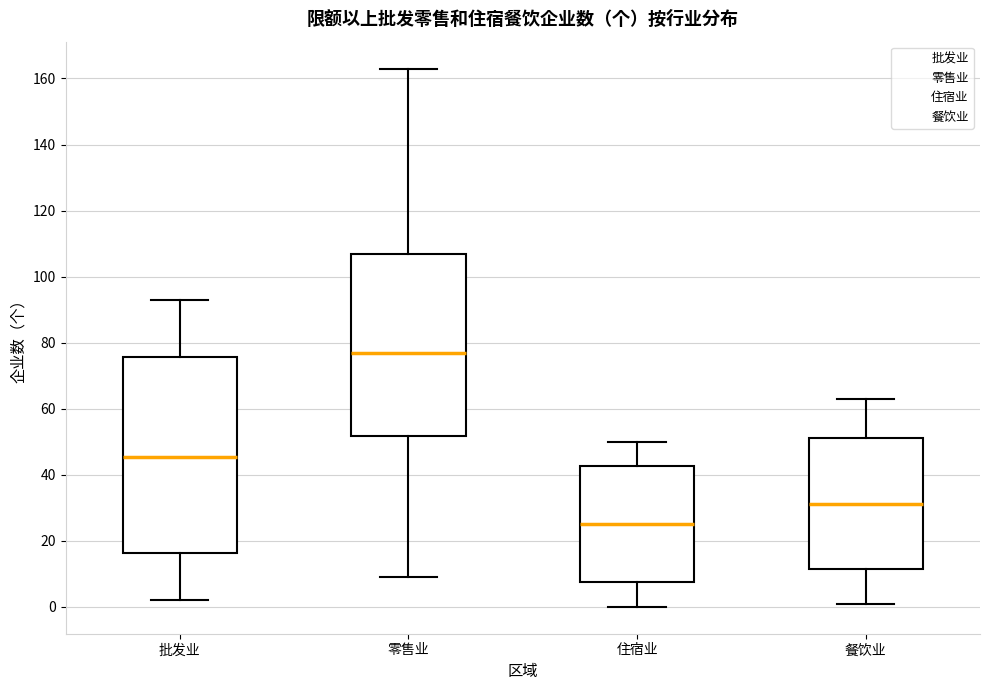

Reading left to right, read every box against the y-axis: the position of its median line, the range the box covers, and the ends of its whiskers. The values are not printed on the chart, so give them approximately, as read against the axis.

批发业: median 46, box 16 to 76, whiskers 2 to 94
零售业: median 78, box 52 to 106, whiskers 10 to 164
住宿业: median 26, box 8 to 42, whiskers 0 to 50
餐饮业: median 32, box 12 to 52, whiskers 2 to 64